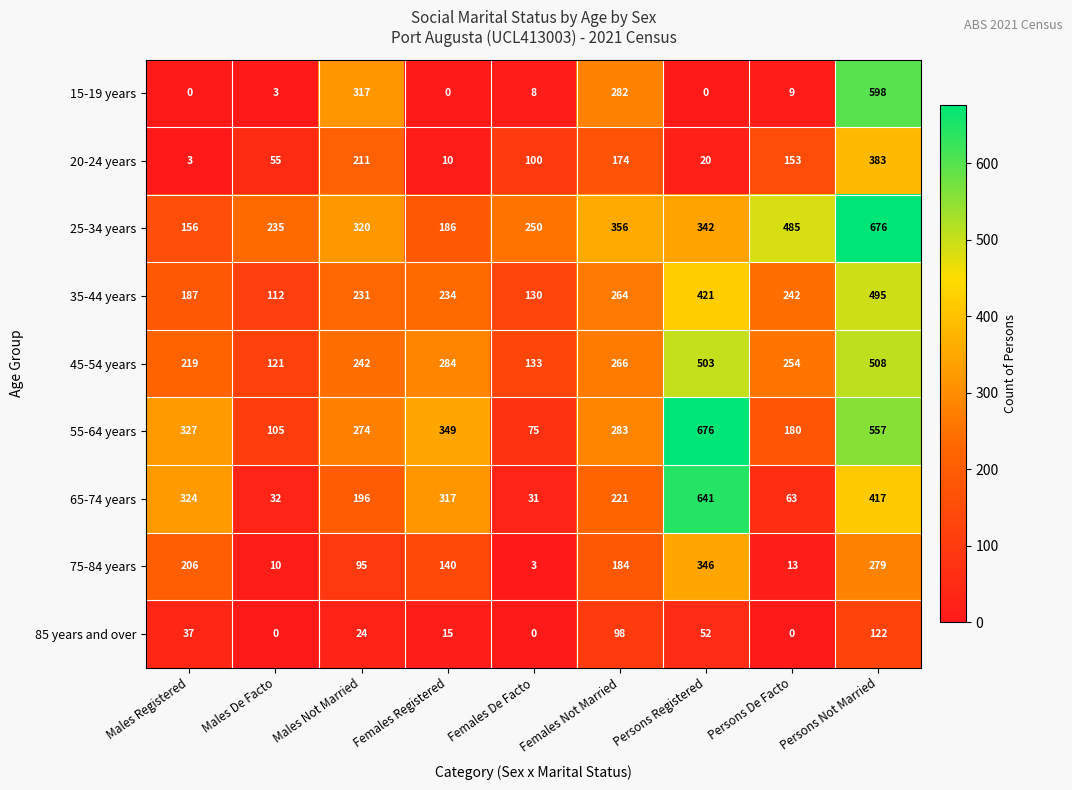

At which category is the sum across all series the highest?

Persons Not Married